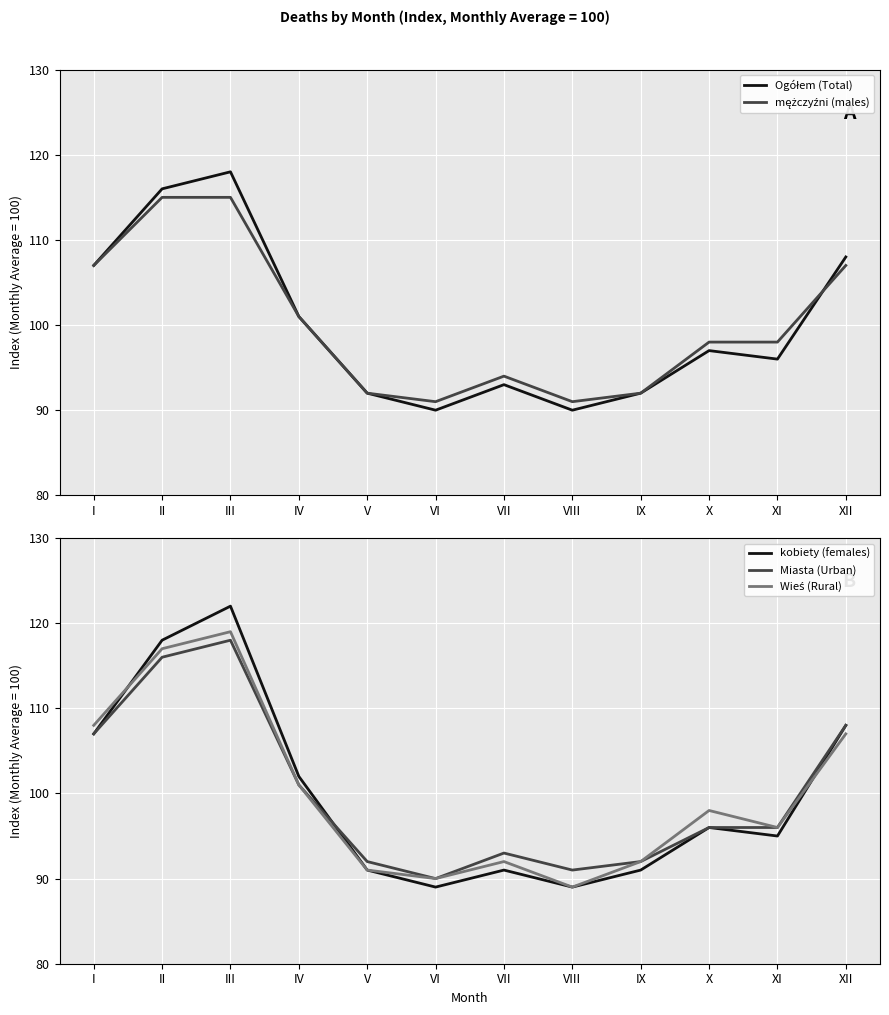

What are all the series names shown in the legend?

Ogółem (Total), mężczyźni (males), kobiety (females), Miasta (Urban), Wieś (Rural)